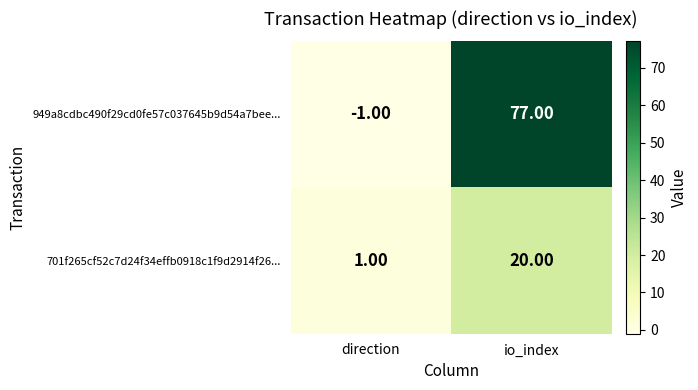

What is the sum of the 701f265cf52c7d24f34effb0918c1f9d2914f26... values at direction and io_index?

21